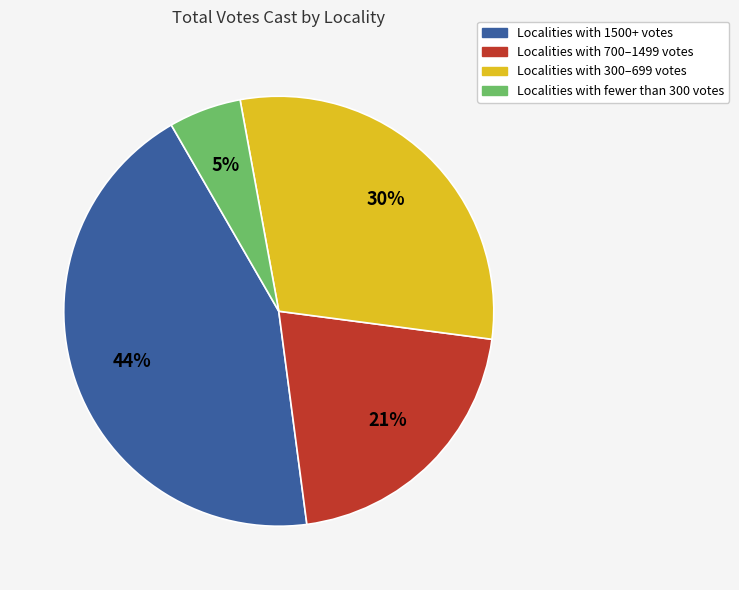

To the nearest percent, what is the average slice percentage?

25%